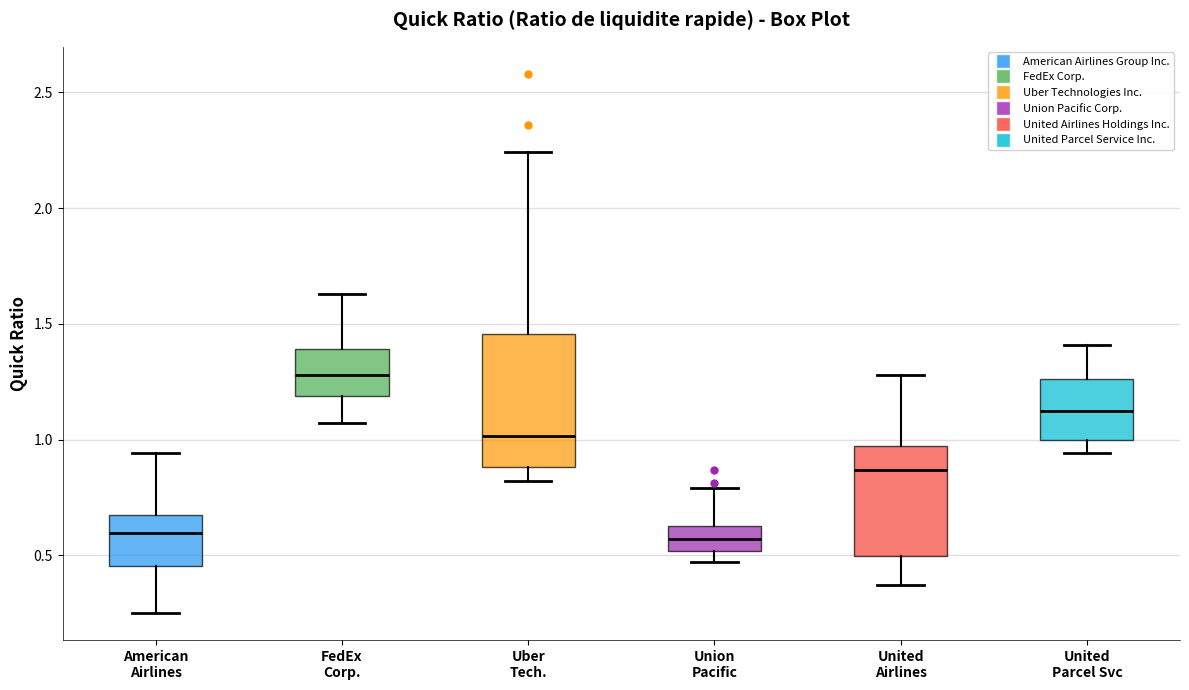

Which box has the highest median line?

FedEx Corp.